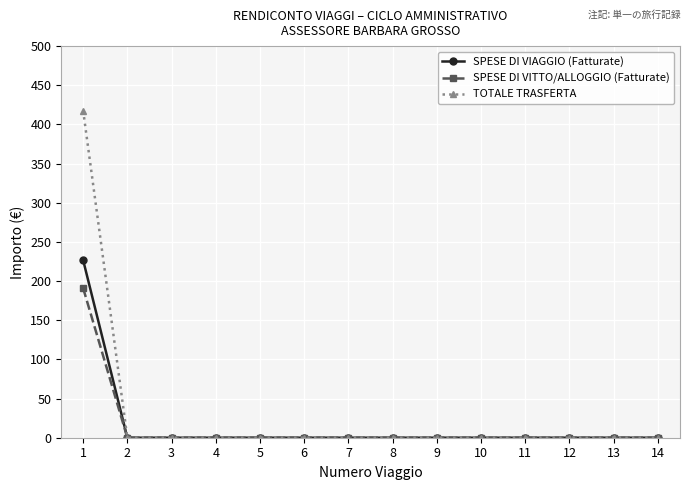

The value of SPESE DI VITTO/ALLOGGIO (Fatturate) at 3 is 0.0. True or false?

True